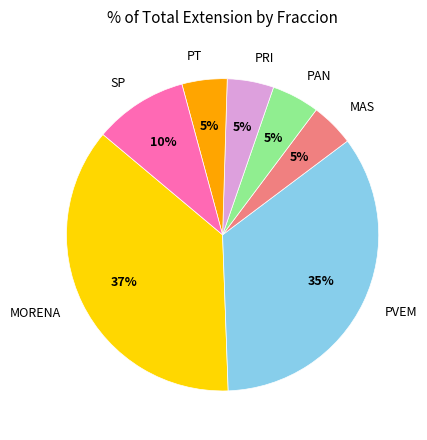

To the nearest percent, what is the combined percentage of SP and PVEM?

44%